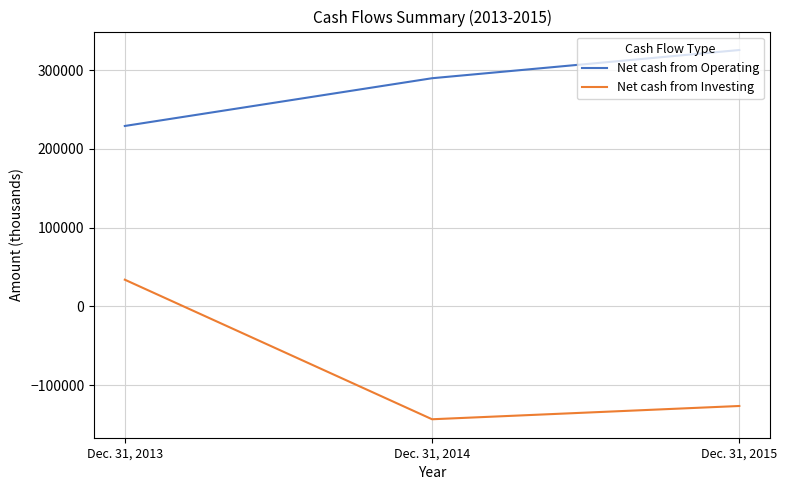

Reading left to right, extract all data points from this chart.

Net cash from Operating: Dec. 31, 2013=229219	Dec. 31, 2014=289898	Dec. 31, 2015=325751
Net cash from Investing: Dec. 31, 2013=33850	Dec. 31, 2014=-143510	Dec. 31, 2015=-126642